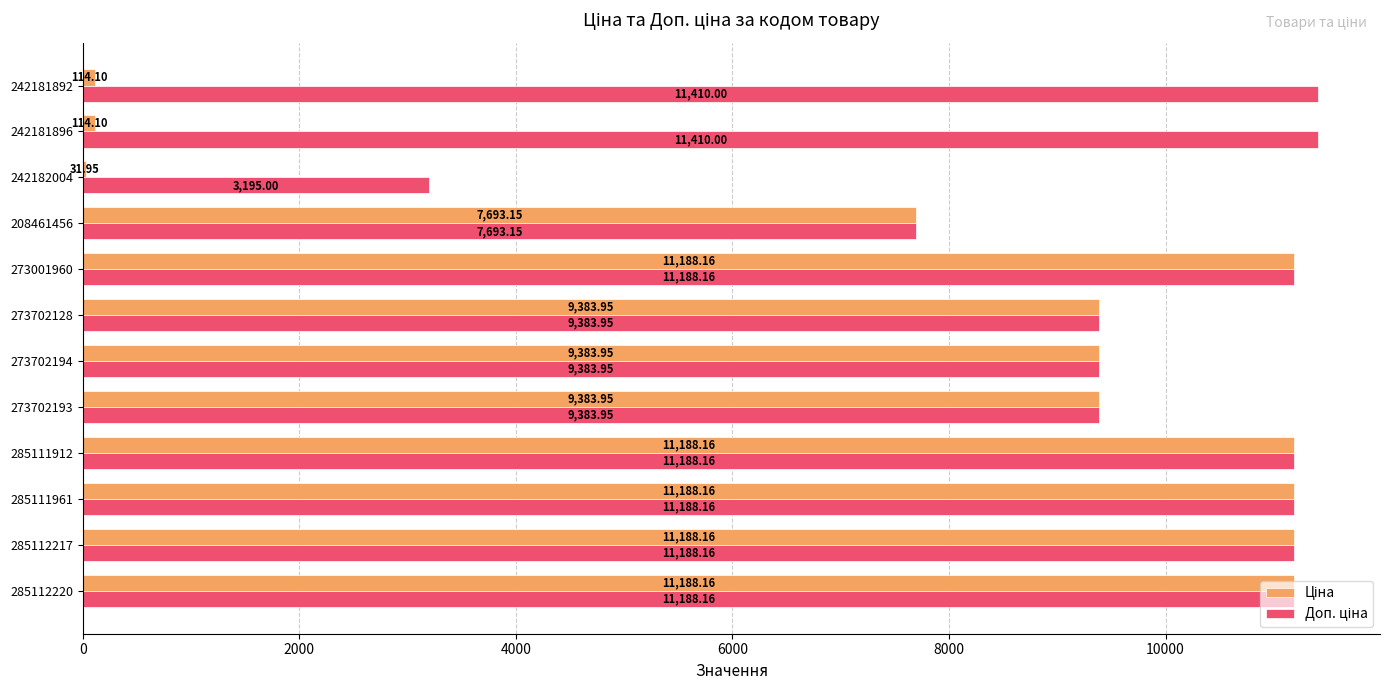

What is the total value across all series at 273702194?

18767.9